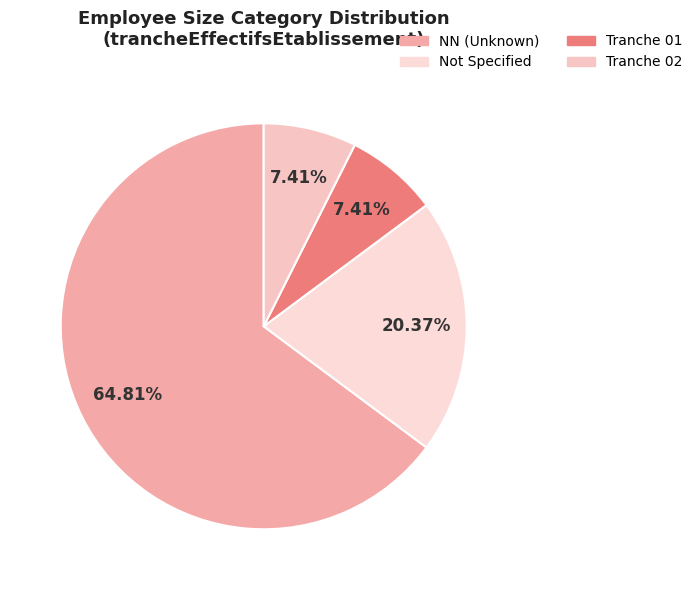

How many slices are in this pie chart?

4